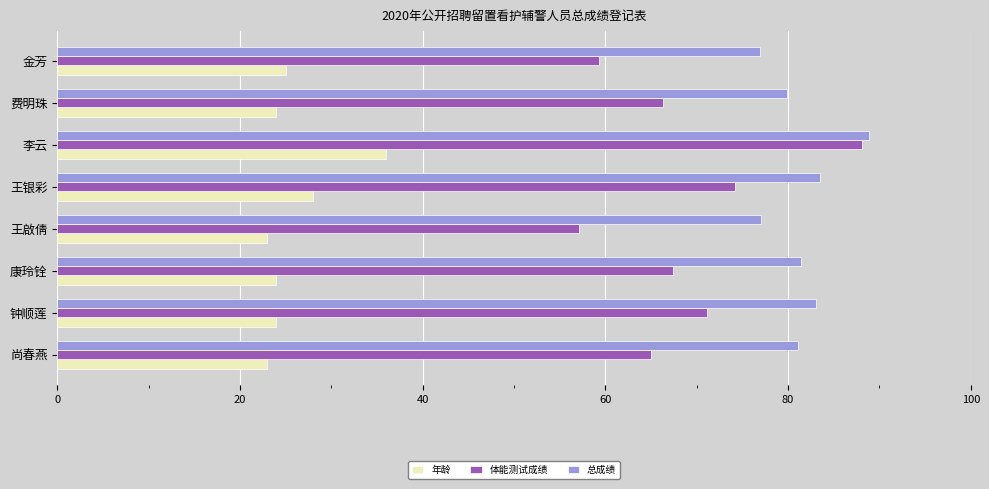

Which series has the widest spread of values?

体能测试成绩